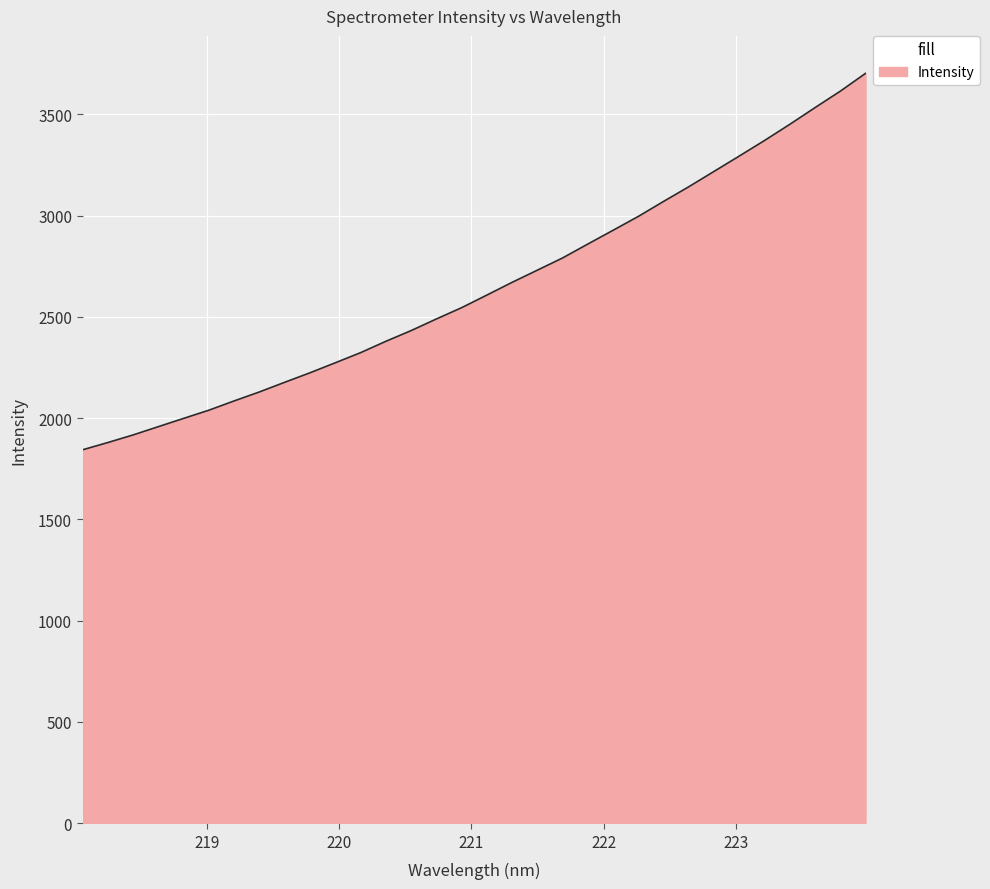

What is the maximum value shown in the chart?

3701.8